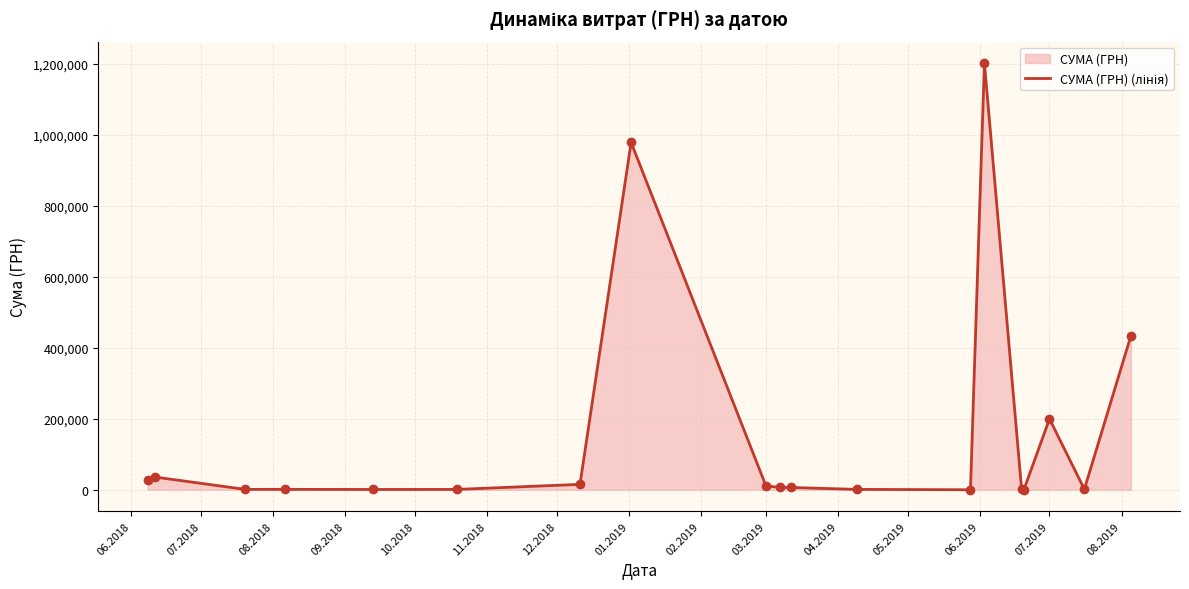

What is the maximum value shown in the chart?

1202411.5